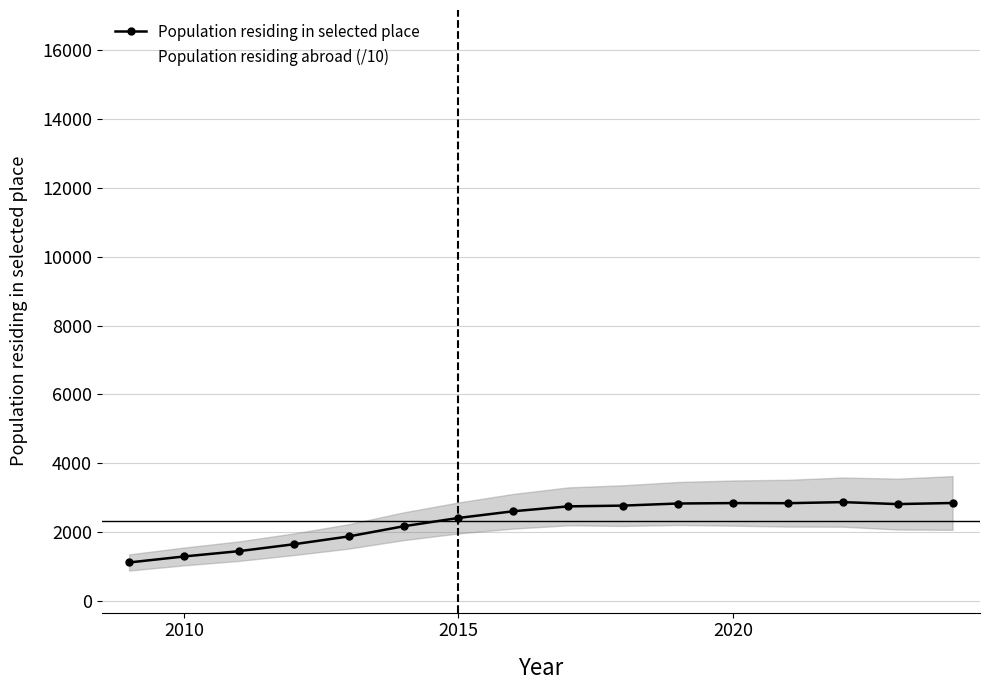

What is the average value of the Population residing abroad (/10) series?

1015.8